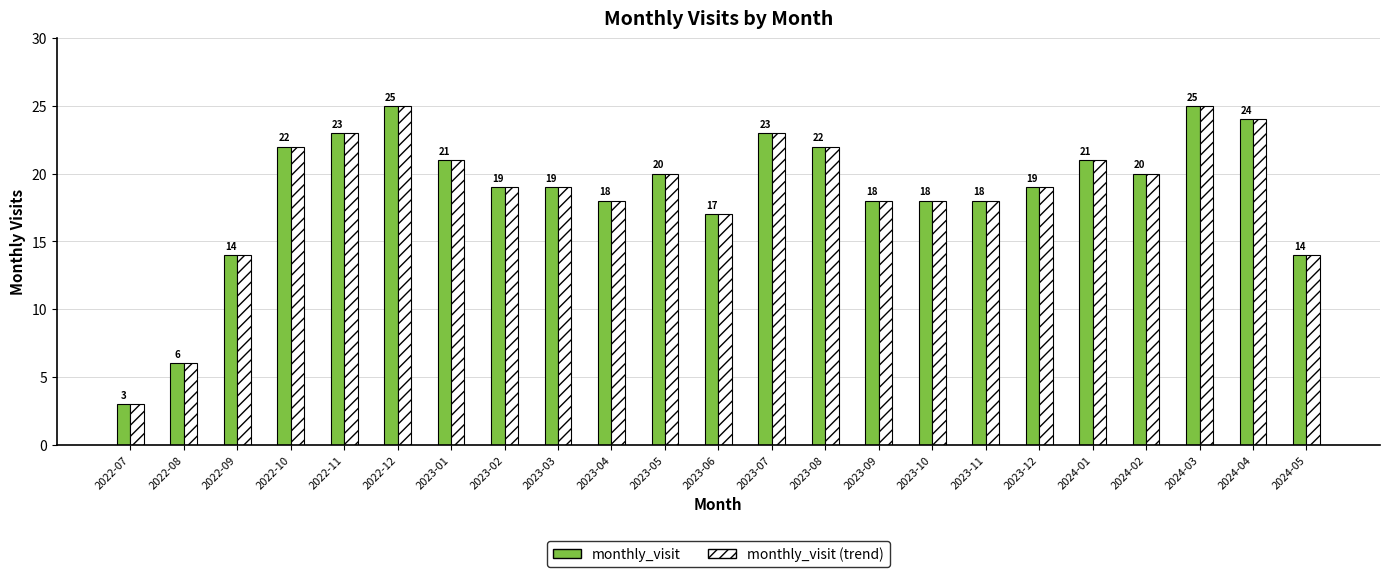

True or false: monthly_visit (trend) has a value of 10 at 2022-08.

False